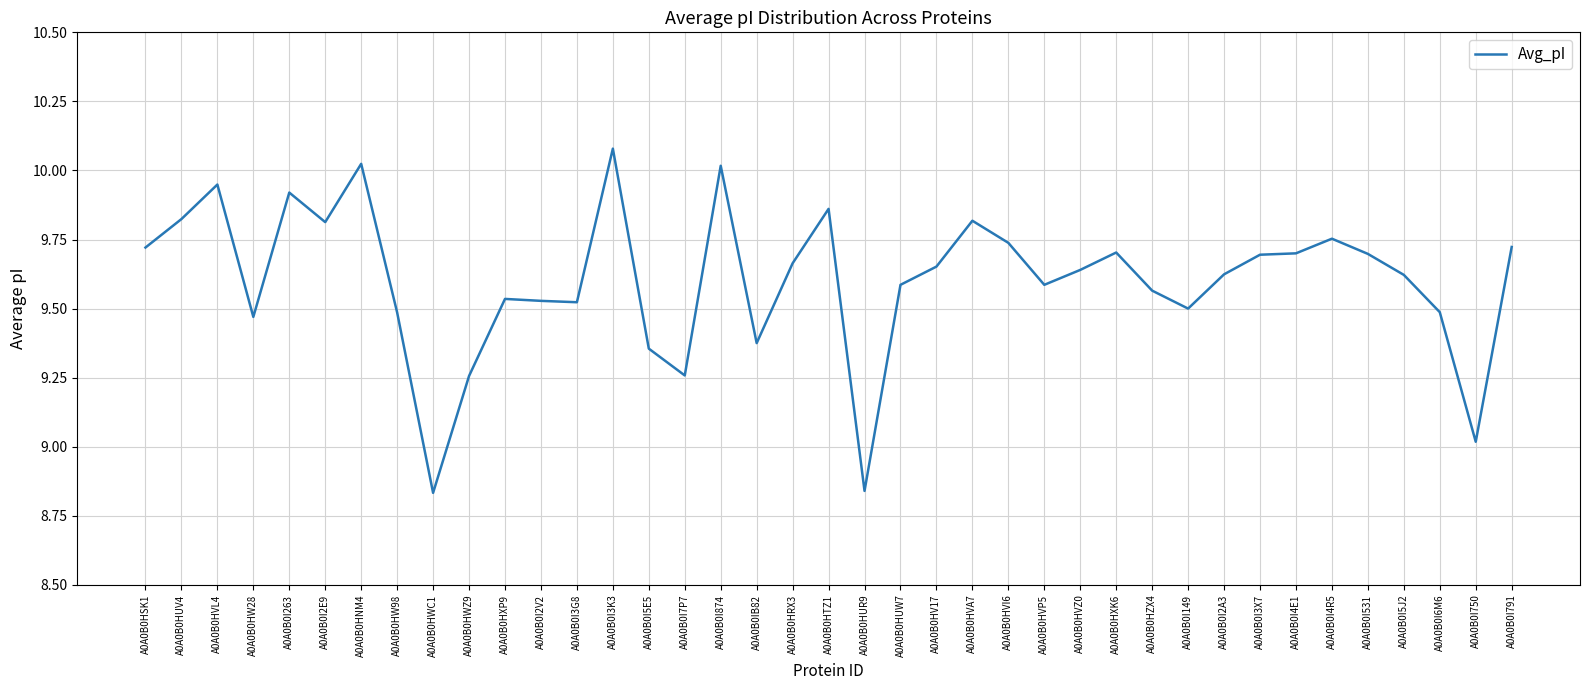

What position from the left is A0A0B0I7P7?

16